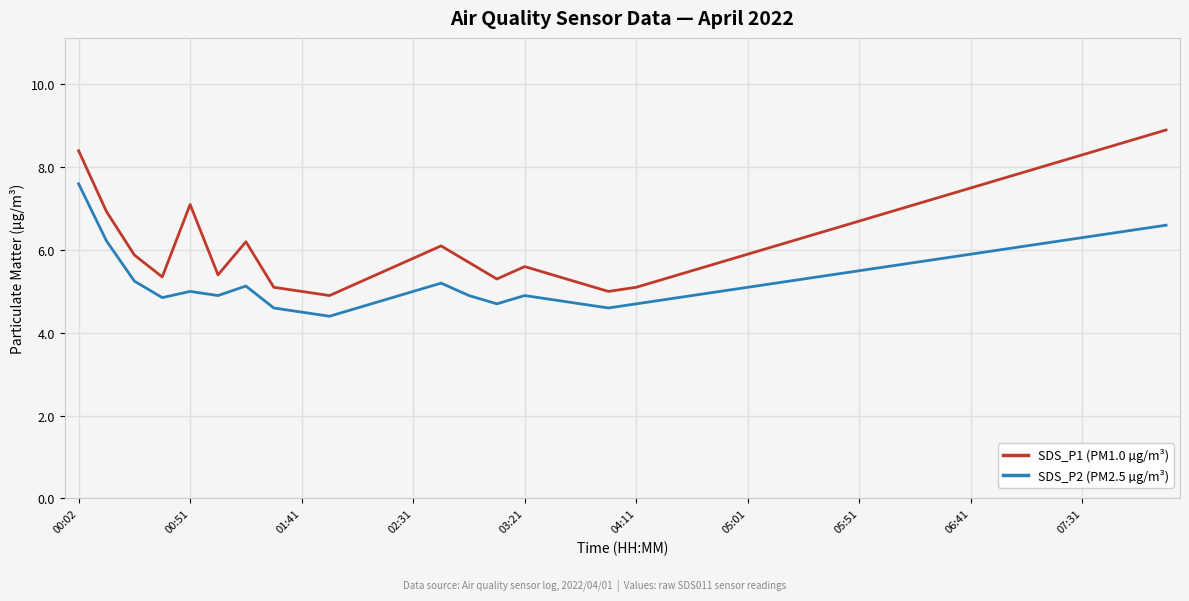

What is the difference between the maximum and minimum values in the SDS_P2 (PM2.5 µg/m³) series?

3.2